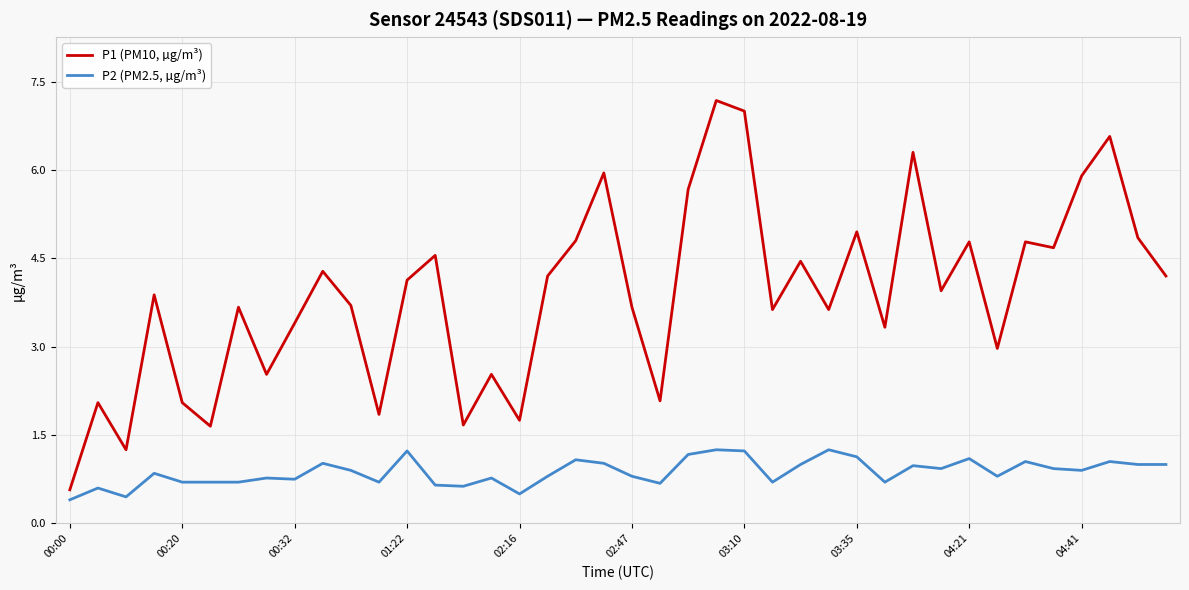

True or false: P1 (PM10, µg/m³) and P2 (PM2.5, µg/m³) intersect in this chart.

False